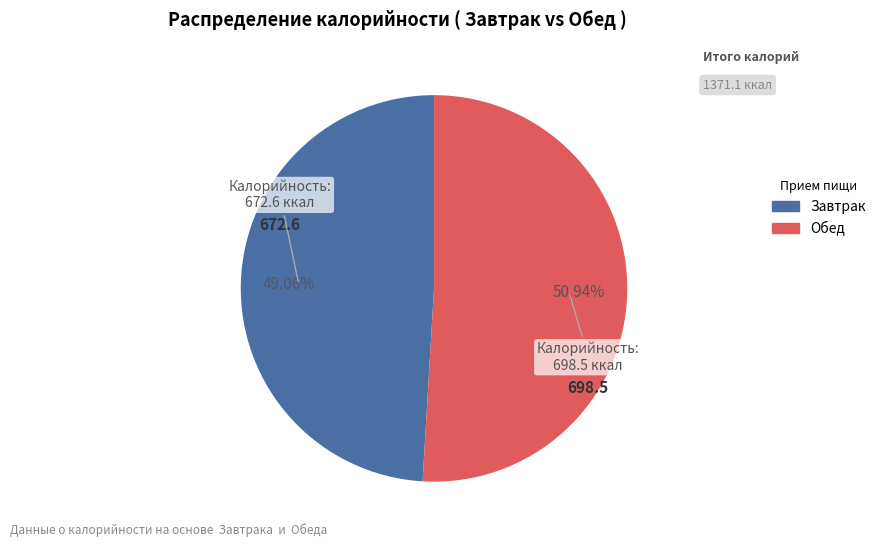

The Завтрак slice represents 49% of the pie. True or false?

True